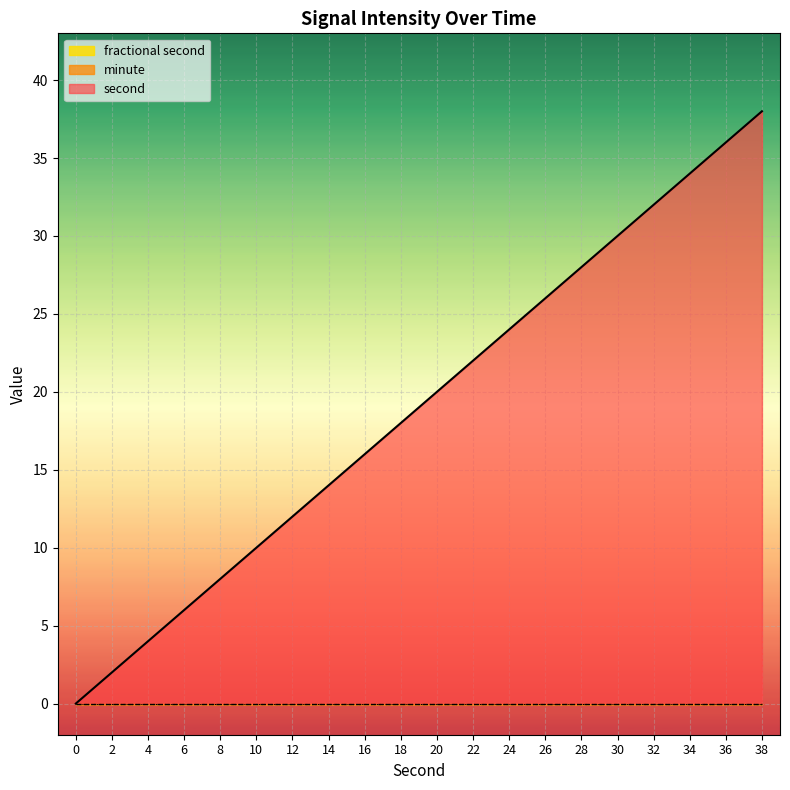

Rank the categories by minute value from highest to lowest.

0, 2, 4, 6, 8, 10, 12, 14, 16, 18, 20, 22, 24, 26, 28, 30, 32, 34, 36, 38